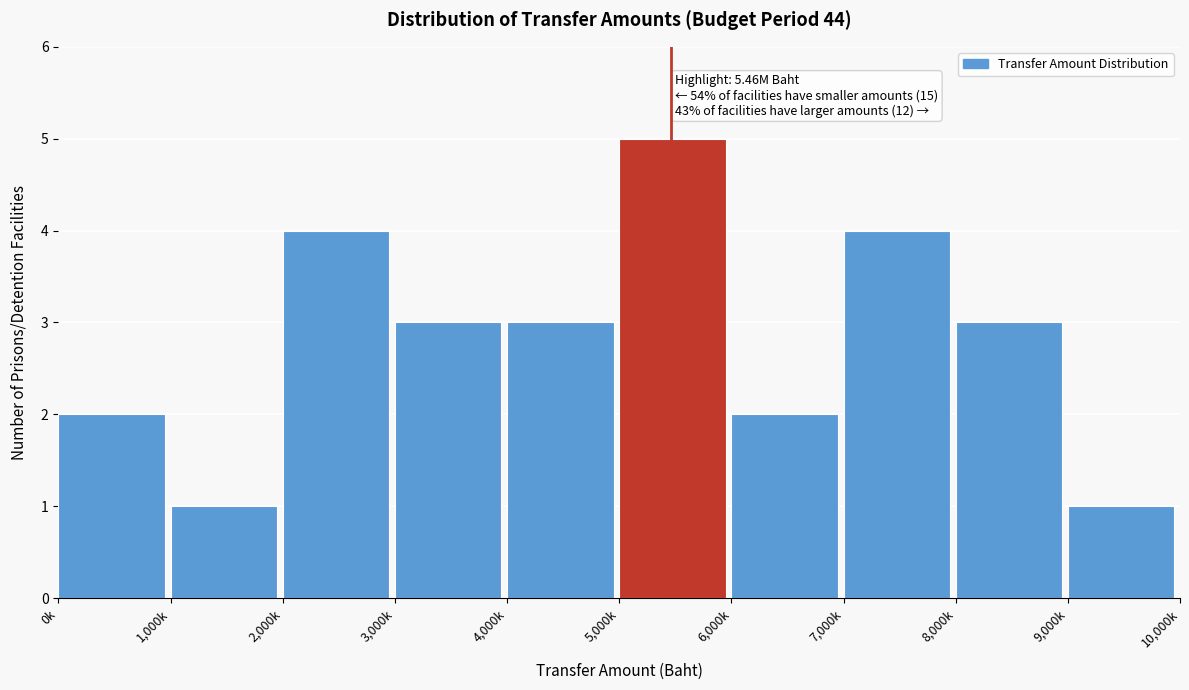

Reading left to right, what are all the values shown in this chart?

2	1	4	3	3	5	2	4	3	1